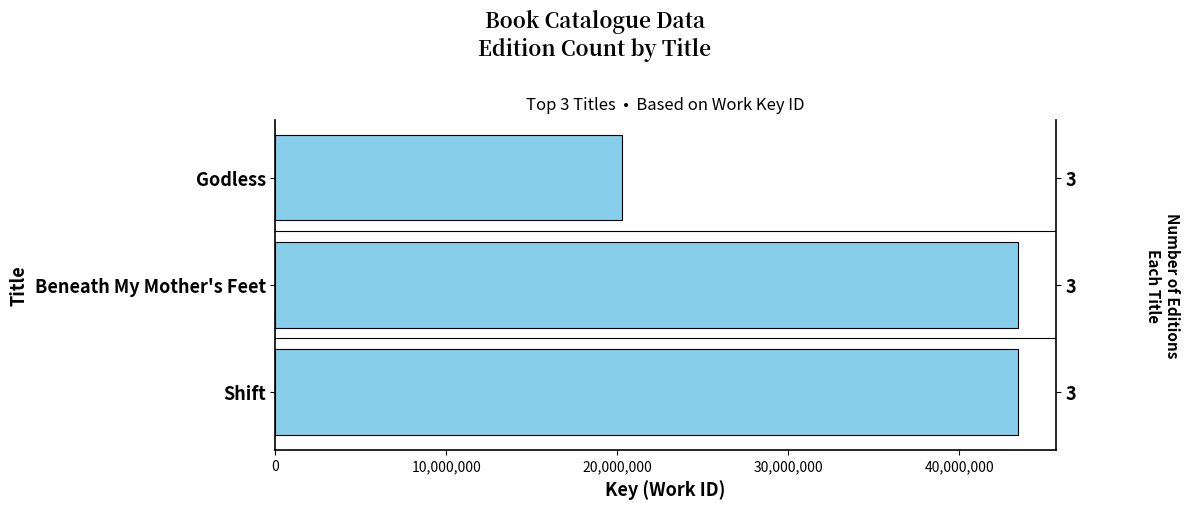

What is the difference between the values at 0 and 20,000,000?

23202936